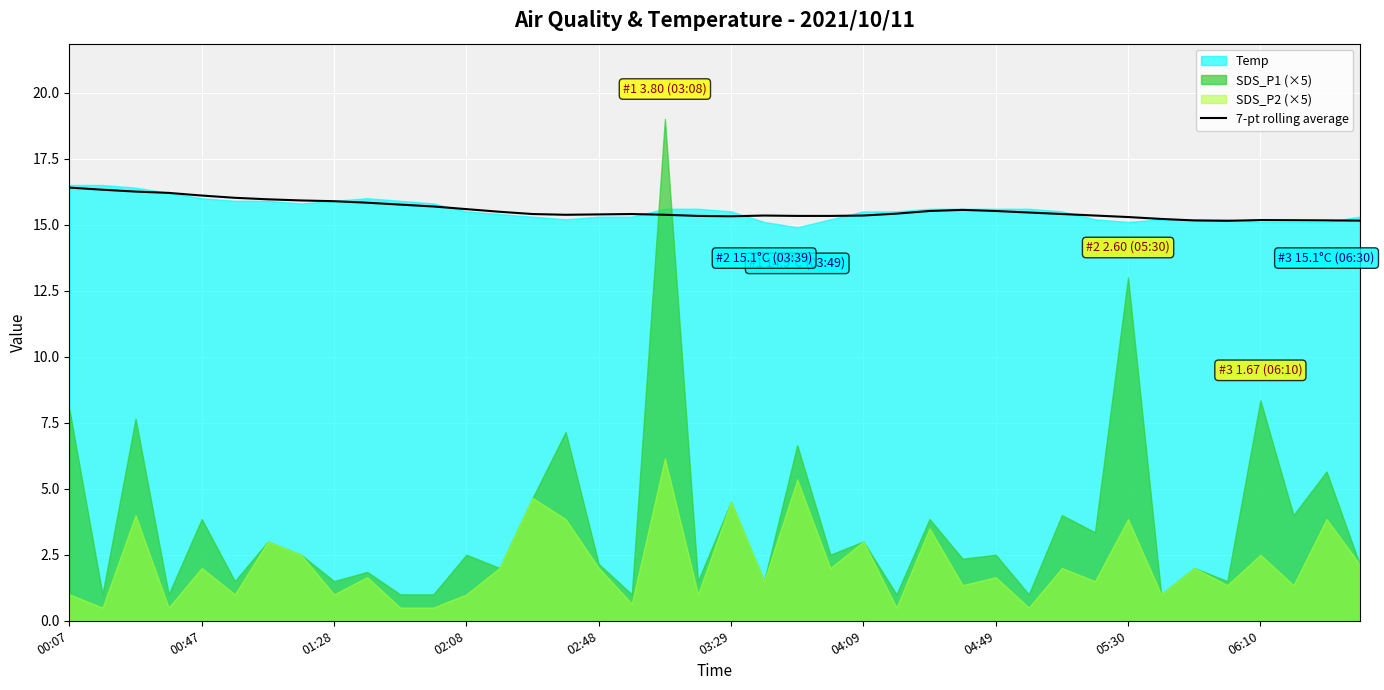

How many points are lower than both their immediate neighbors (excluding endpoints)?

3